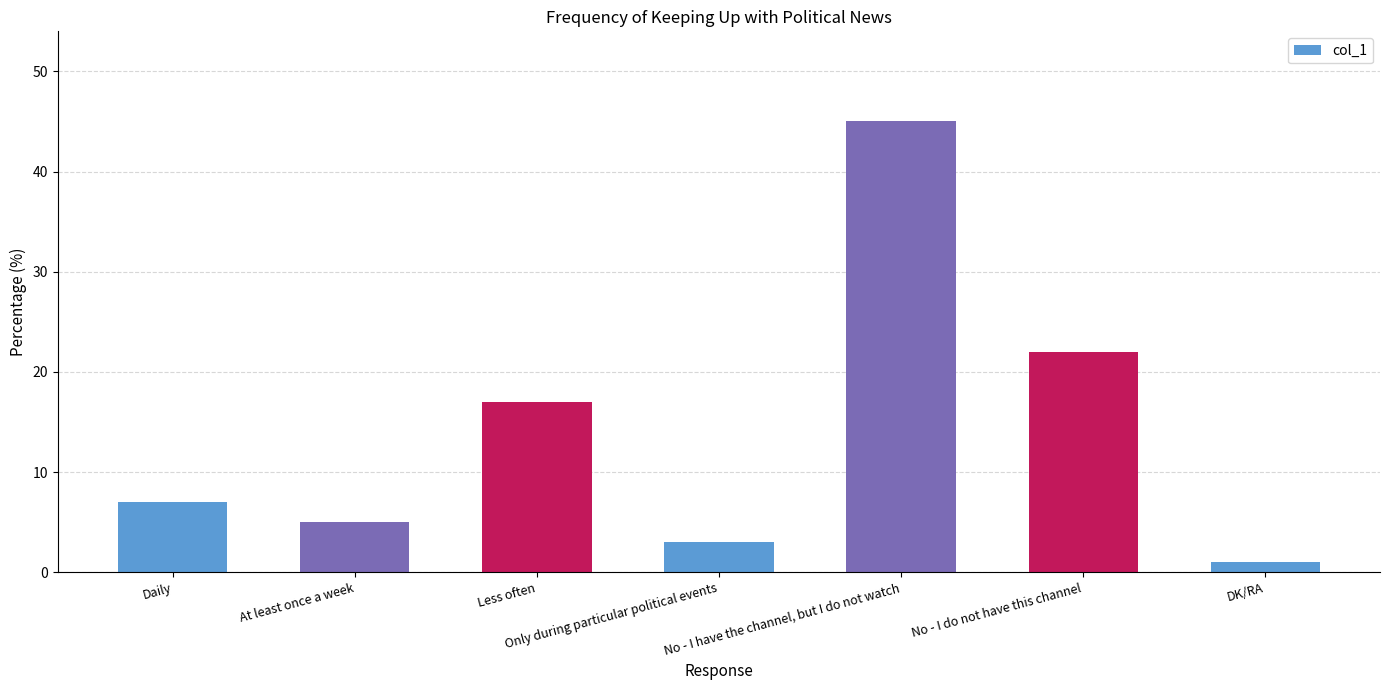

At which category does the chart reach its peak across all series?

No - I have the channel, but I do not watch